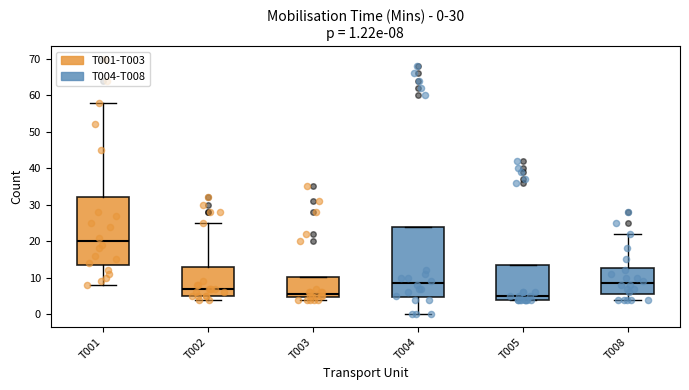

Which box has the highest median line?

T001